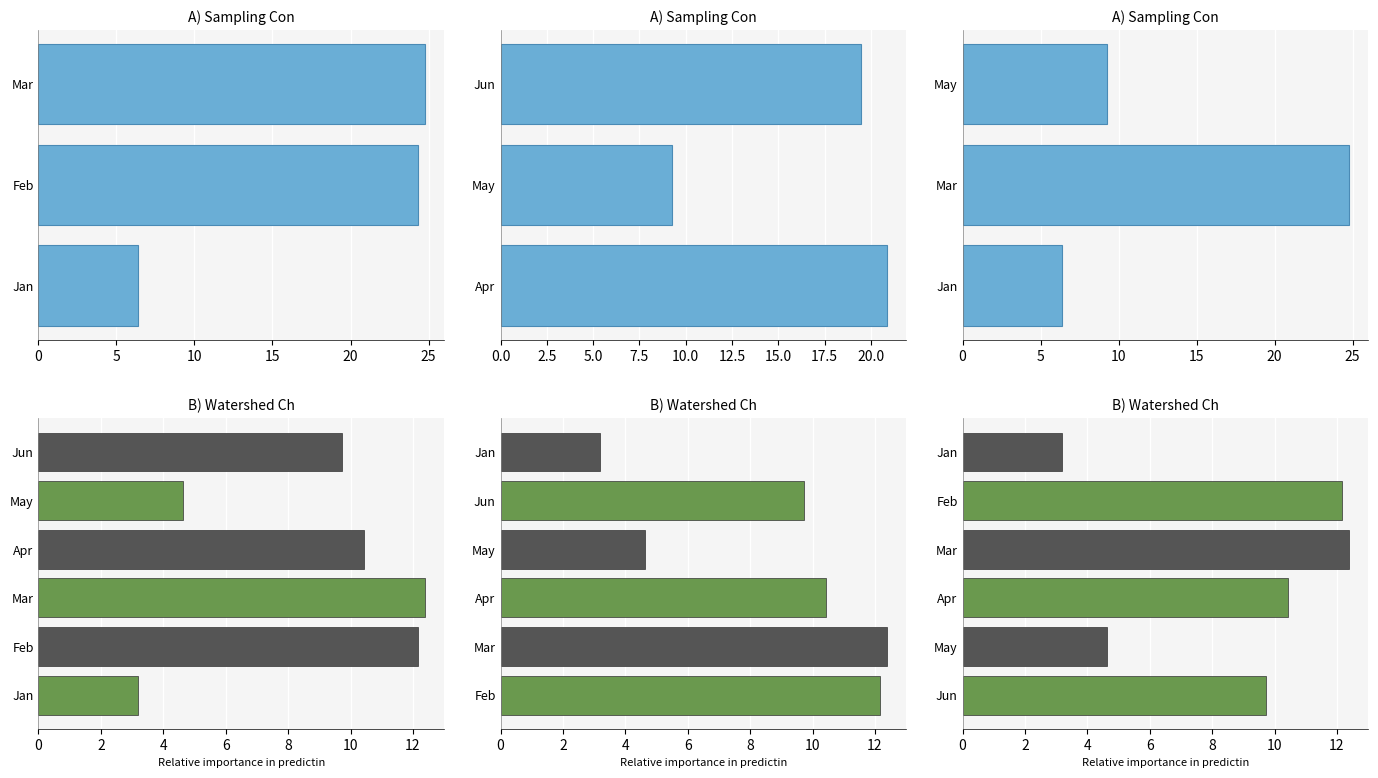

What is the value of the 1st bar from the left?

6.4